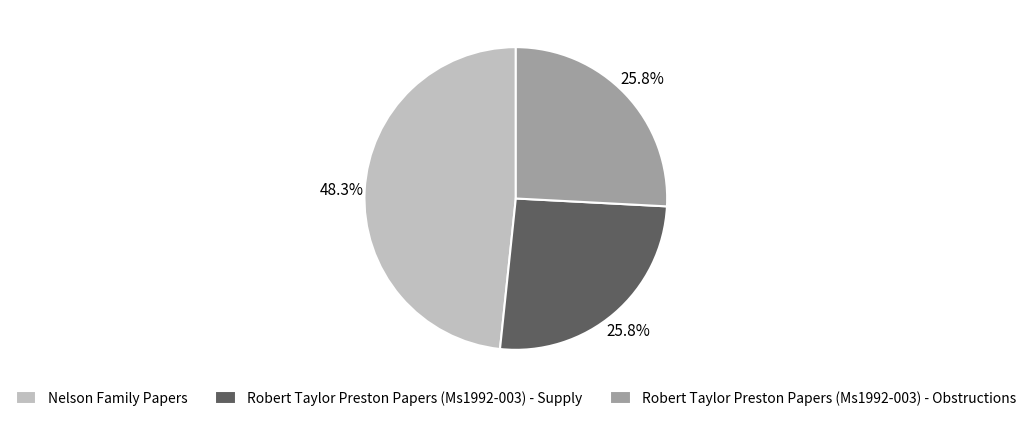

Does Nelson Family Papers represent more than half of the total?

No